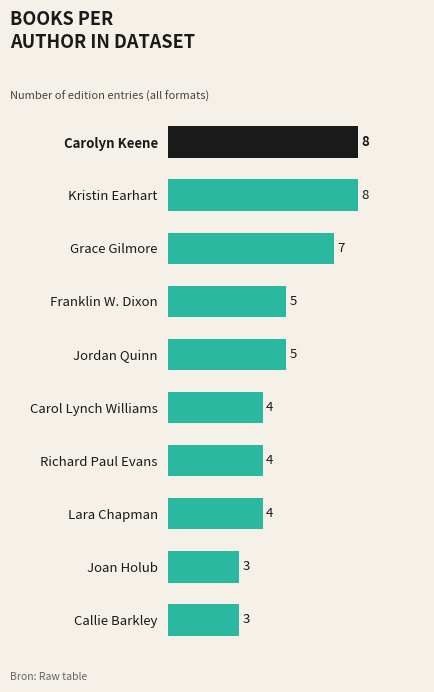

What is the label of the 9th bar from the top?

Joan Holub